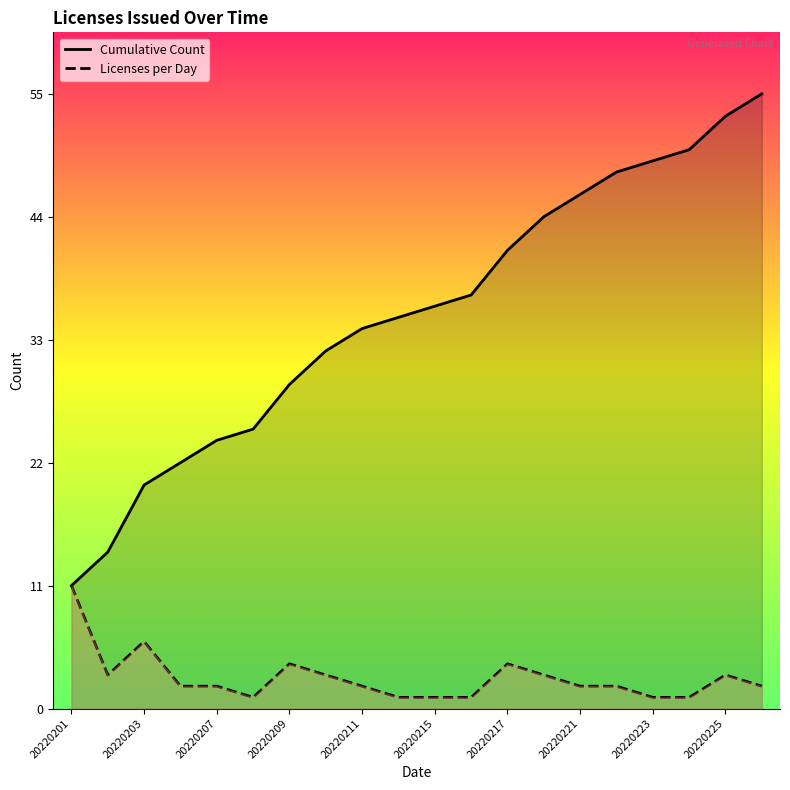

How many lines are shown in the chart?

2